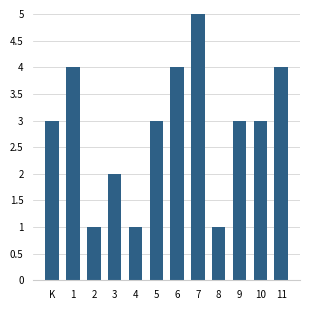

How many values are between 2 and 4?

8